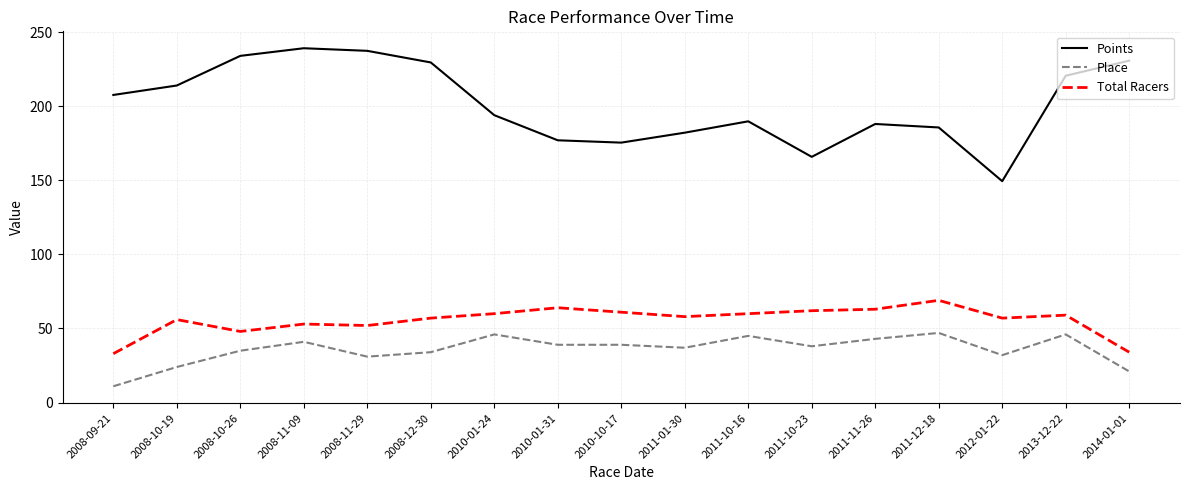

What are all the series names shown in the legend?

Points, Place, Total Racers